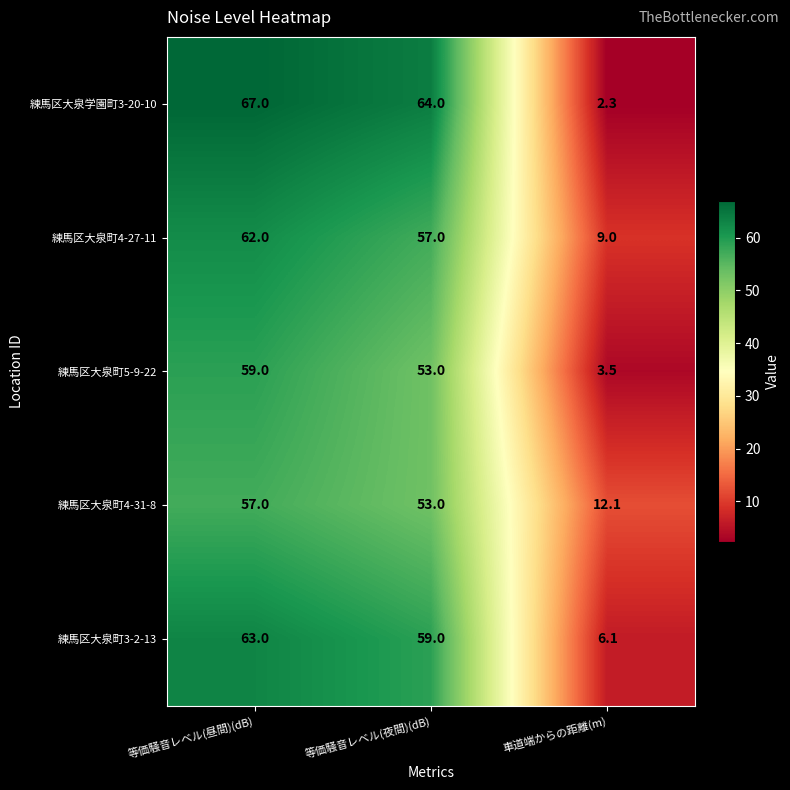

Which series has the widest spread of values?

練馬区大泉学園町3-20-10